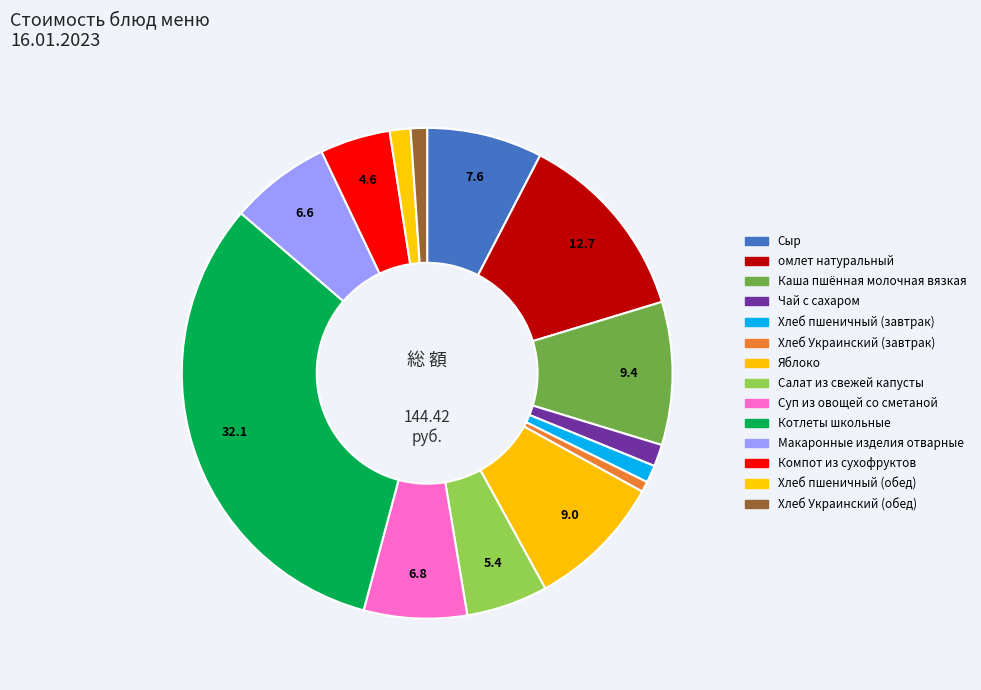

Approximately how many times larger is the value at Каша пшённая молочная вязкая compared to Компот из сухофруктов?

2.0